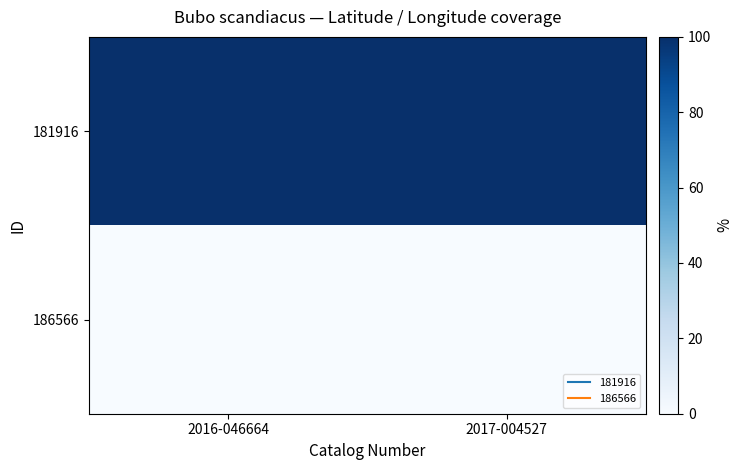

Reading right to left, list all the values displayed in this chart.

181916: 2017-004527=99.9	2016-046664=100.0
186566: 2017-004527=0.0	2016-046664=0.0